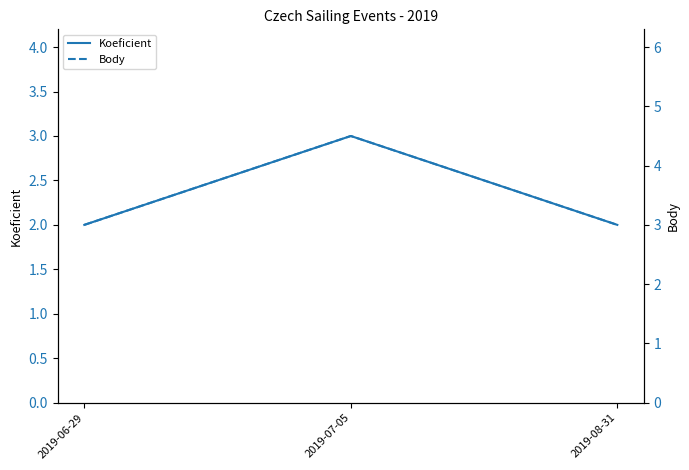

What is the value of the Koeficient point at the 2nd from the left?

3.0